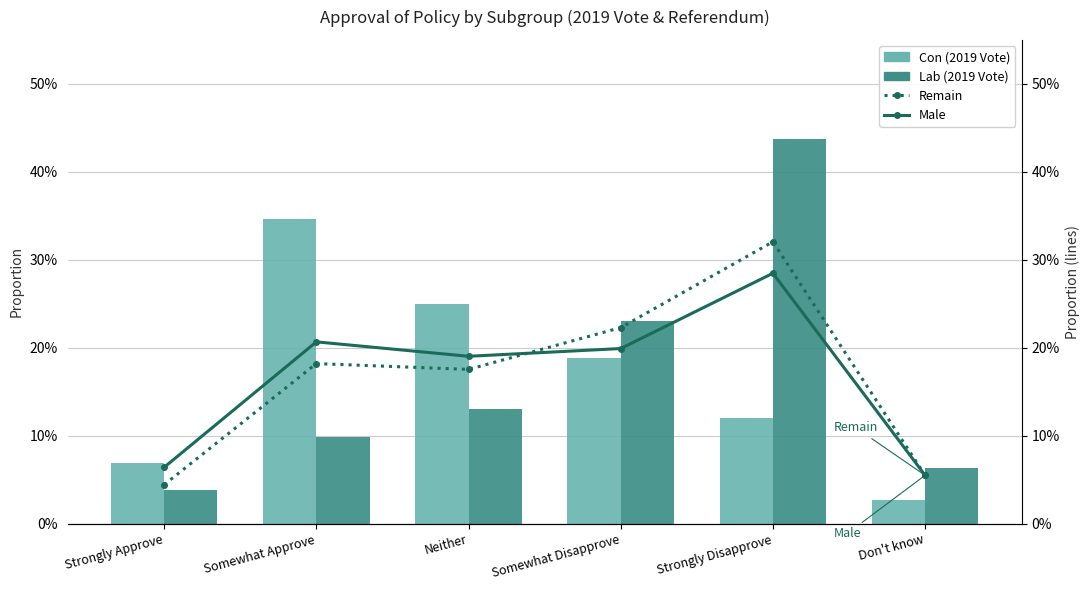

At how many categories does at least one series exceed 0?

6